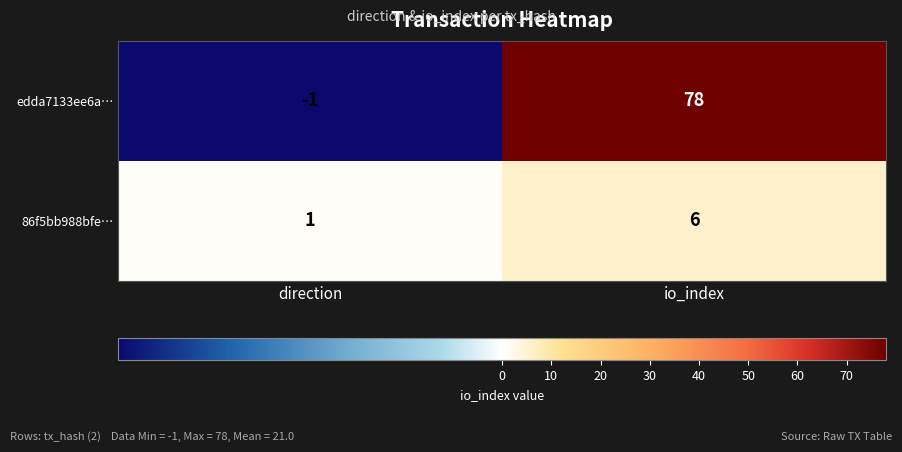

What is the greatest value displayed?

78